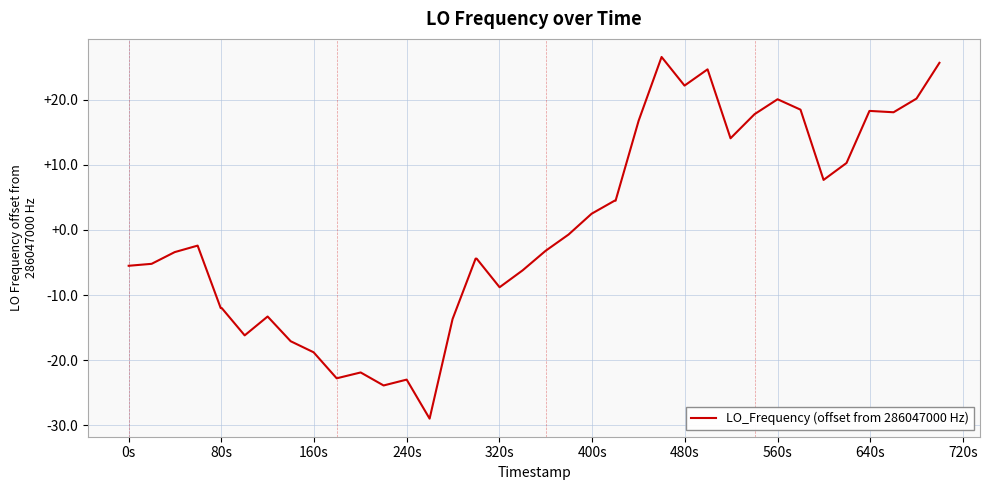

What is the minimum value shown in the chart?

-29.0